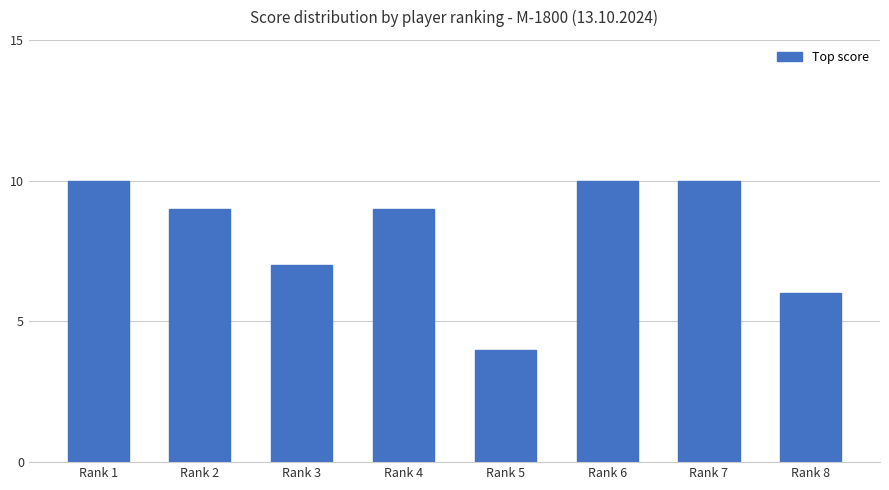

Is it true that the value at Rank 5 is 1?

False